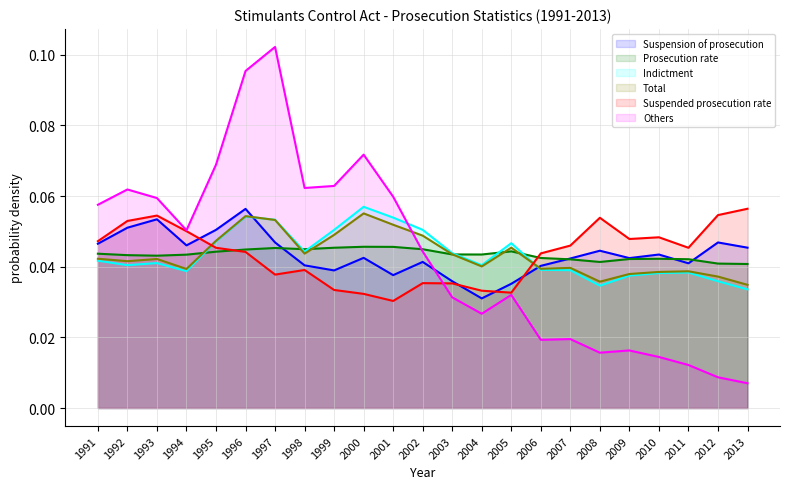

The value of Indictment at 2004 is 0.0. True or false?

True